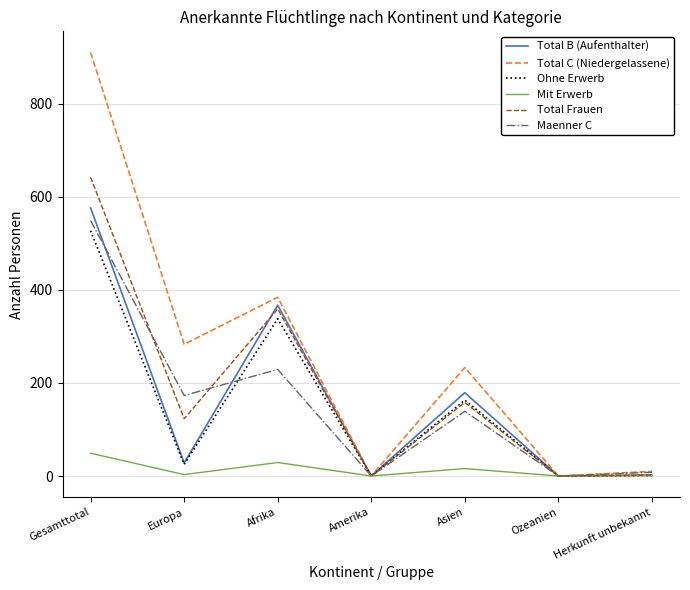

Which series has the largest range (max minus min)?

Total C (Niedergelassene)